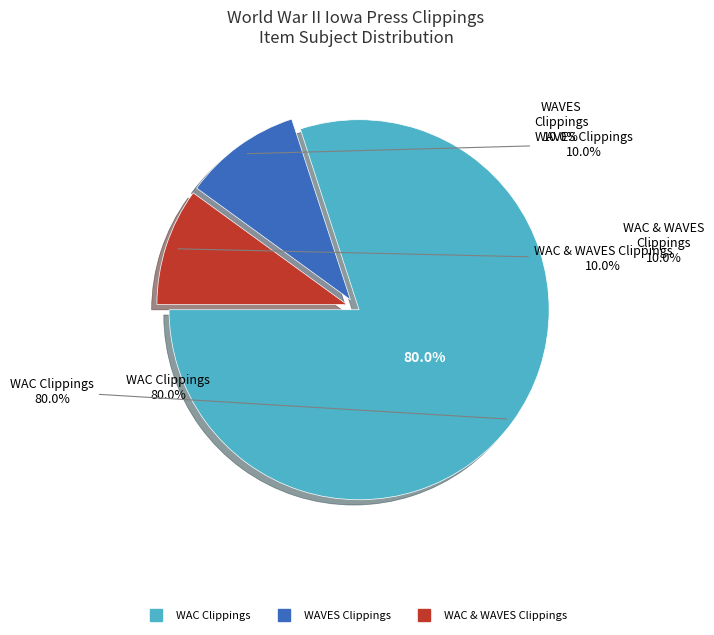

Which slice is the smallest?

Women's Army Corps & WAVES